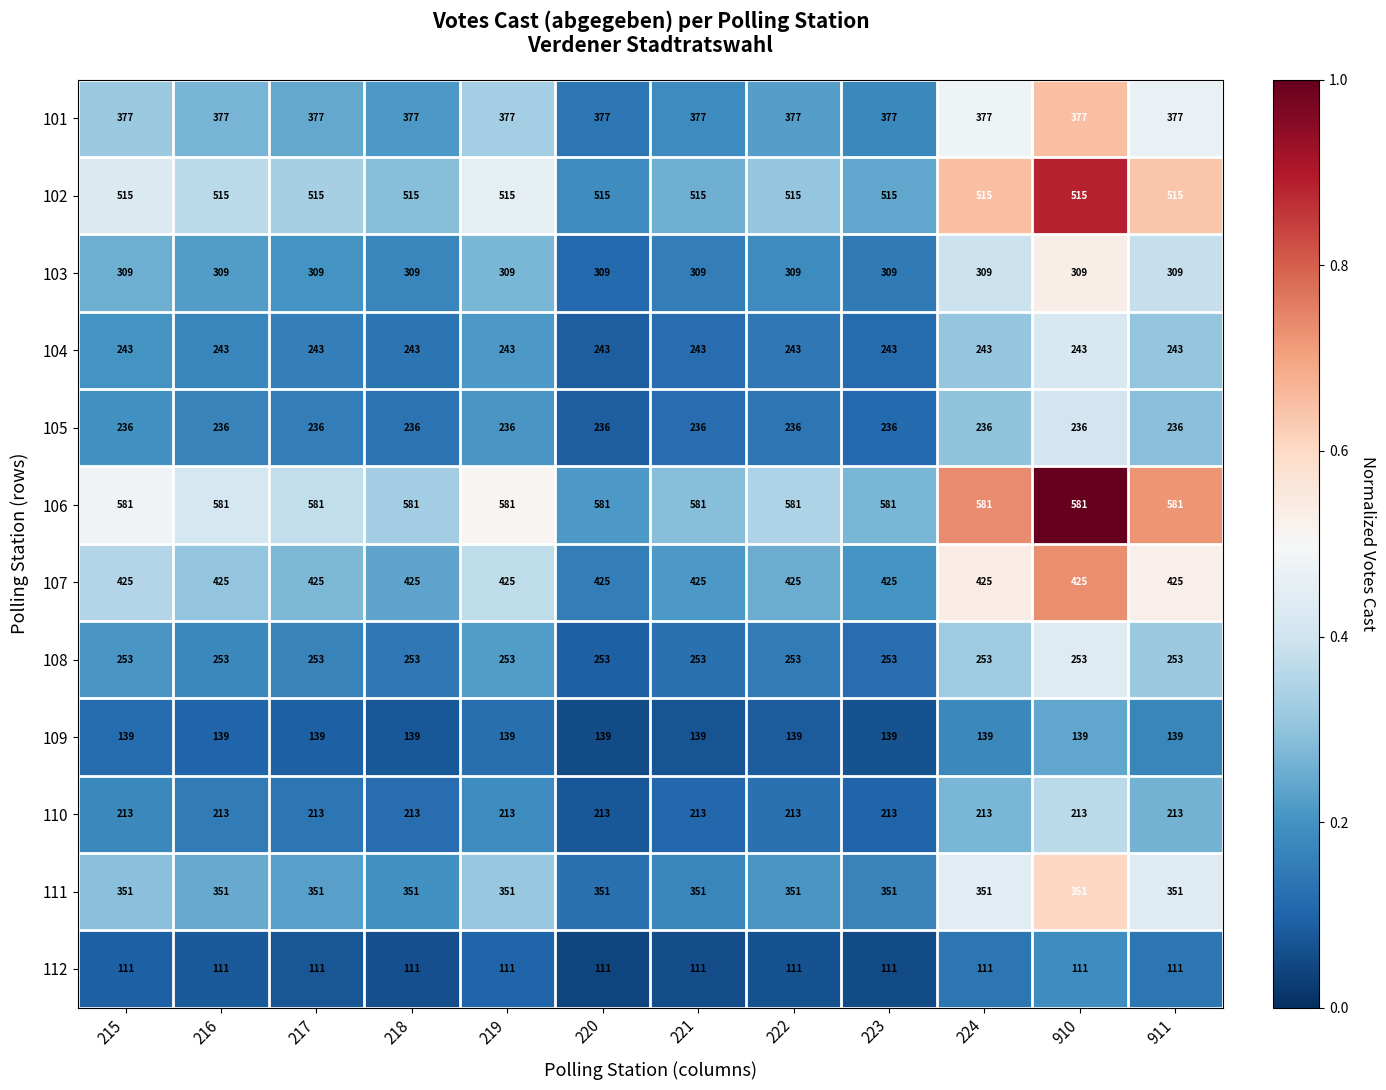

What is the spread (max minus min) of values at 224?

470